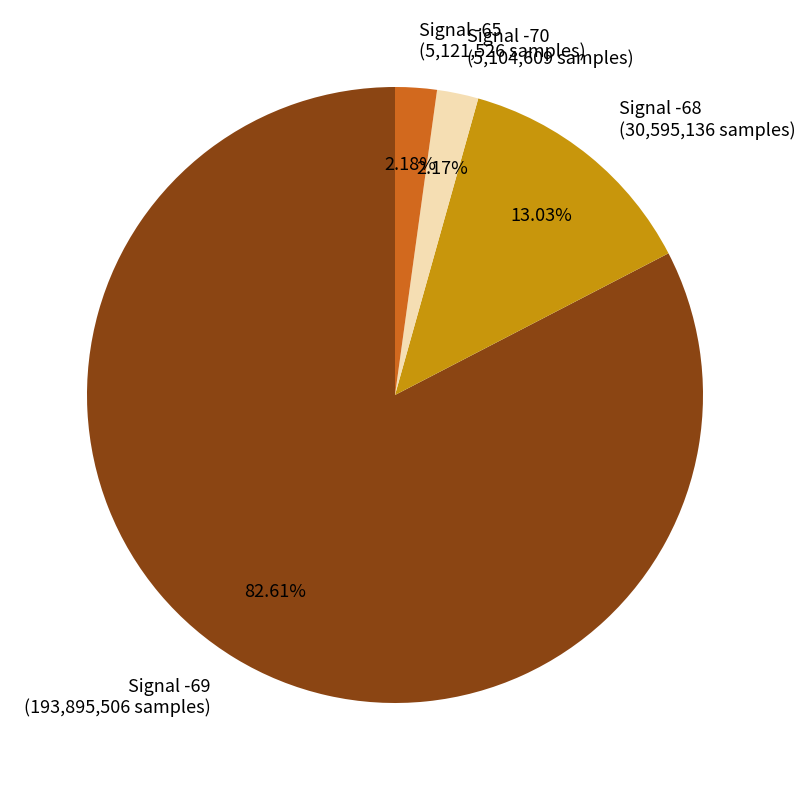

Is there a majority slice in this chart?

Yes